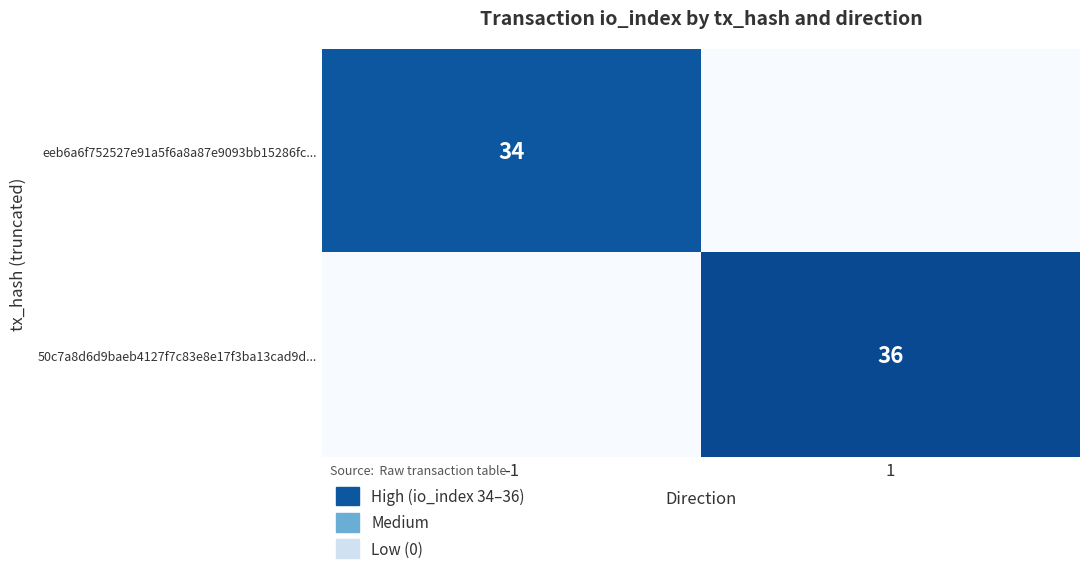

The eeb6a6f752527e91a5f6a8a87e9093bb15286fc... series shows 34 at -1. True or false?

True